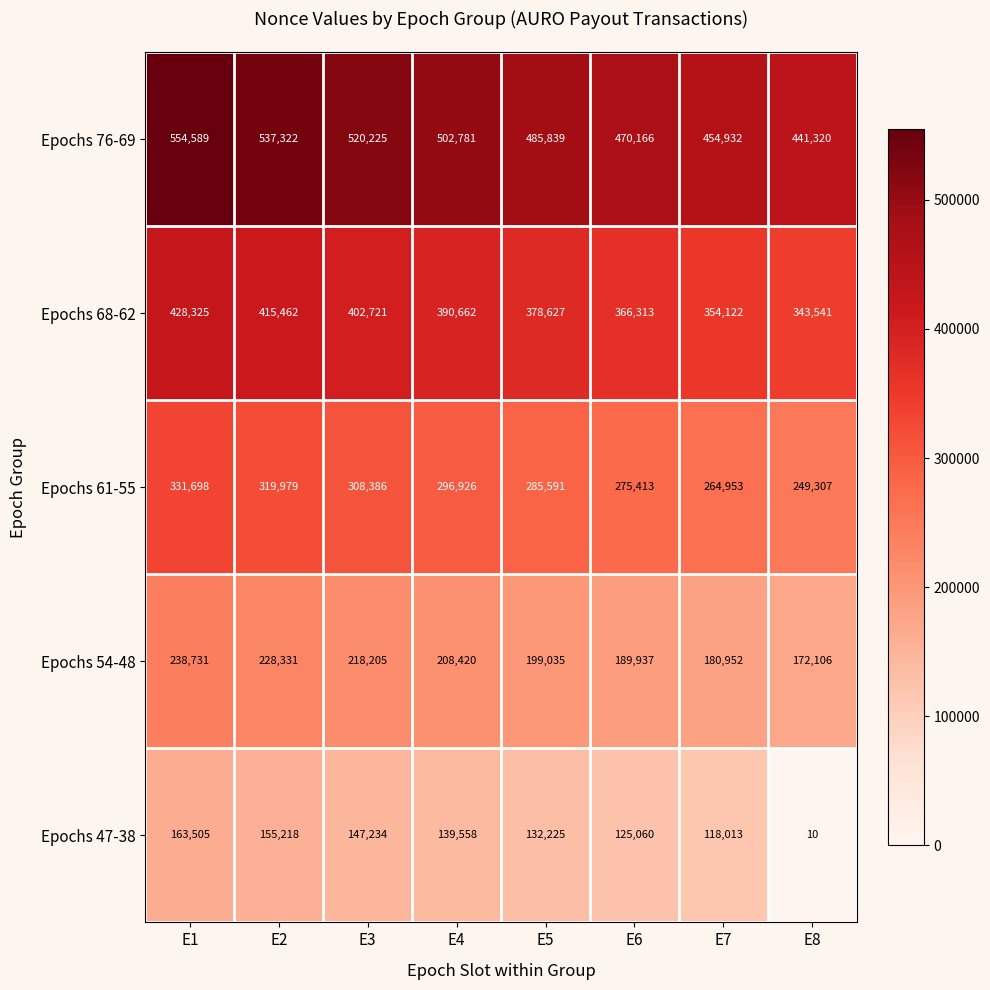

Which series has the largest total across all categories?

Epochs 76-69